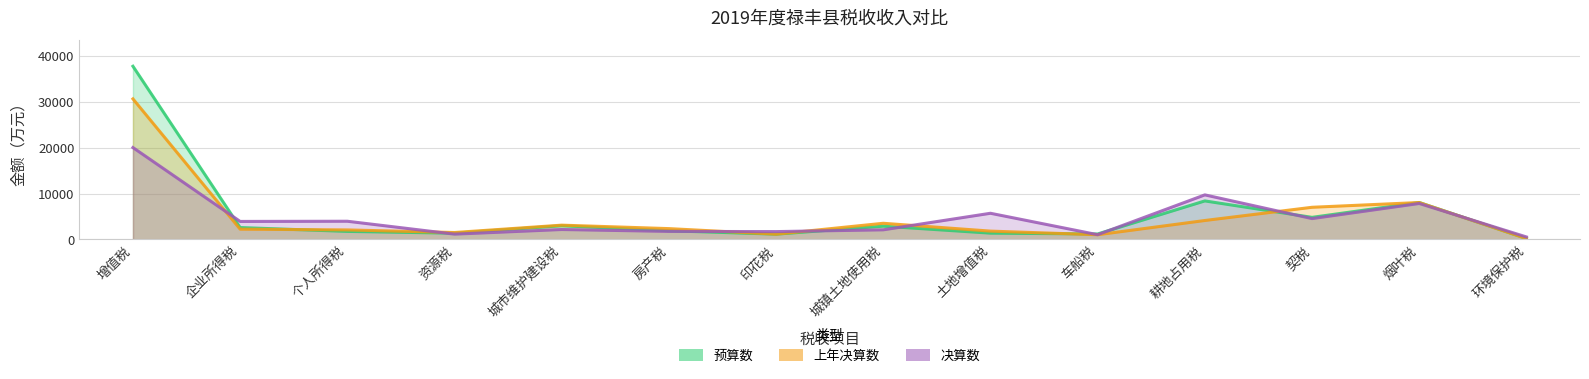

What is the average value of the 上年决算数 series?

4922